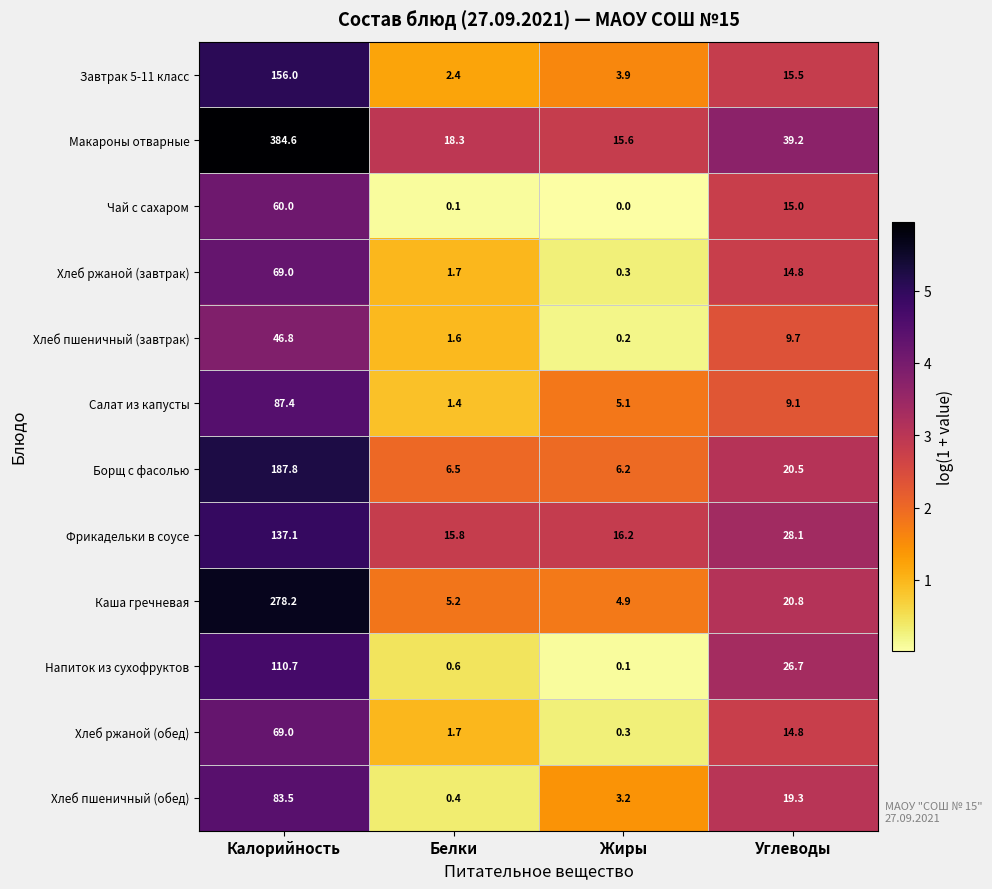

How many series are shown in this chart?

12